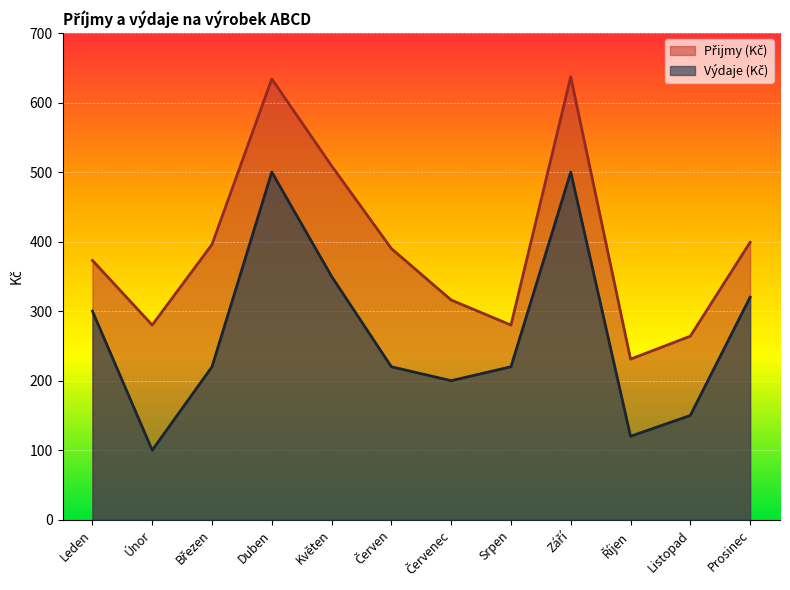

What are all the series names shown in the legend?

Výdaje (Kč), Přijmy (Kč)